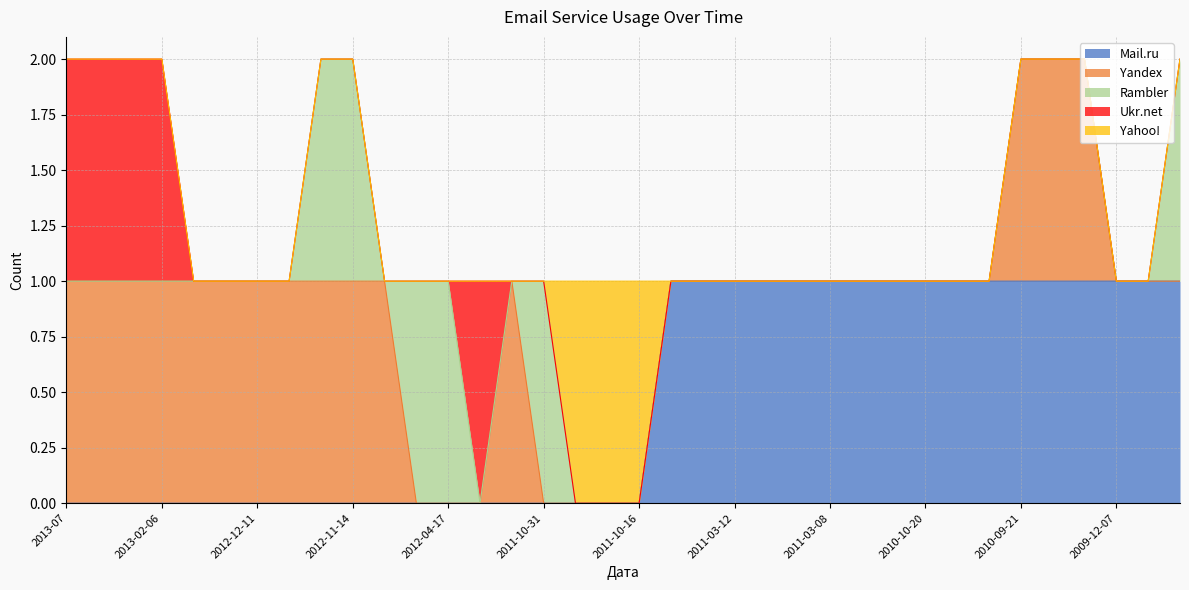

Which label corresponds to the smallest value in the chart?

2013-07